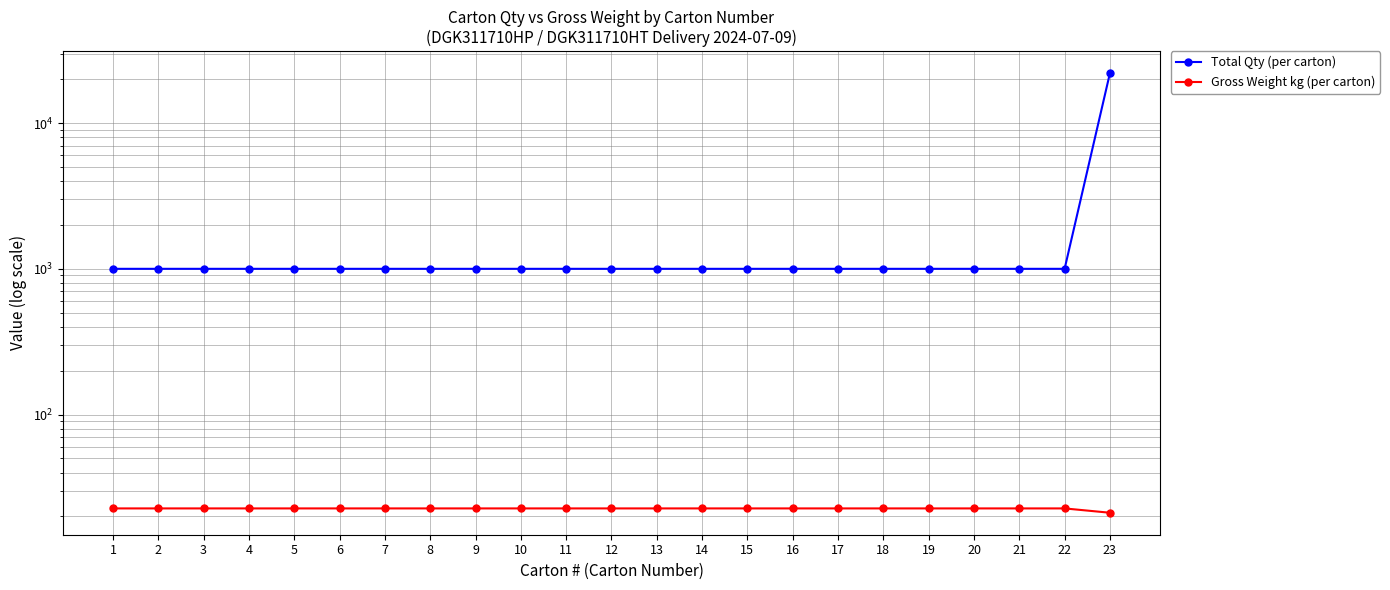

What is the value of the Gross Weight kg (per carton) point at the 8th from the left?

22.7